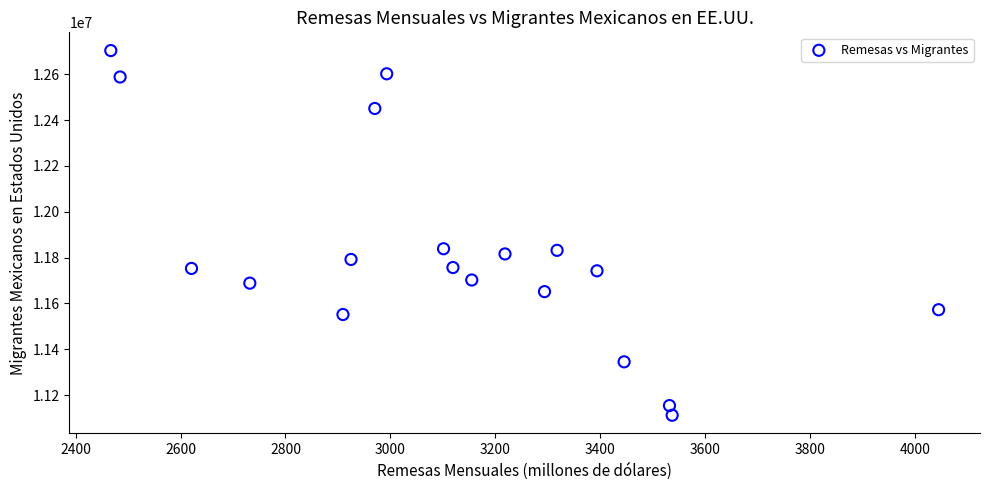

What is the range of Y values (max minus min)?

1591892.6